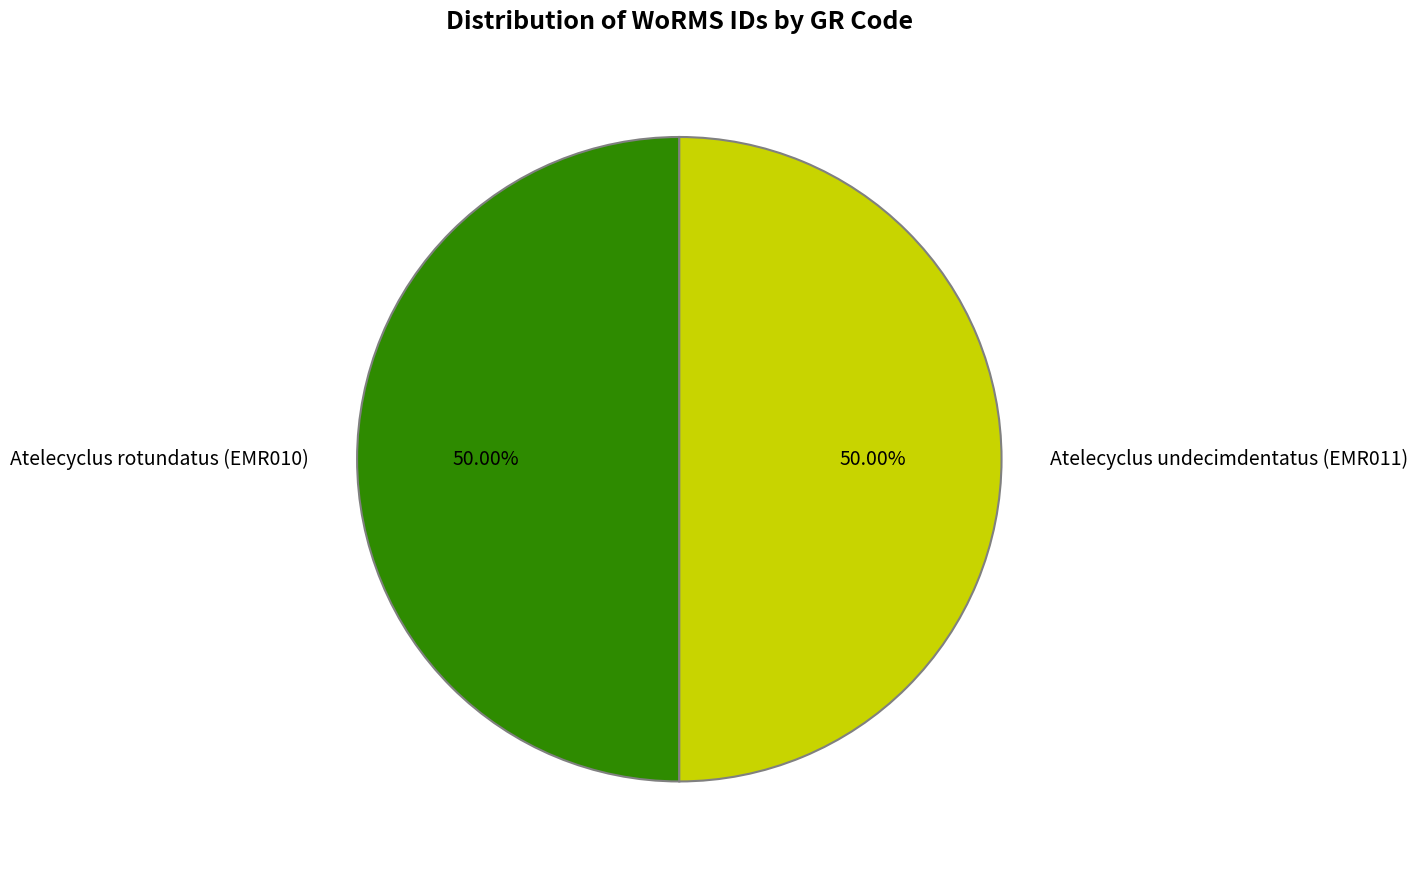

How many segments does this pie chart have?

2